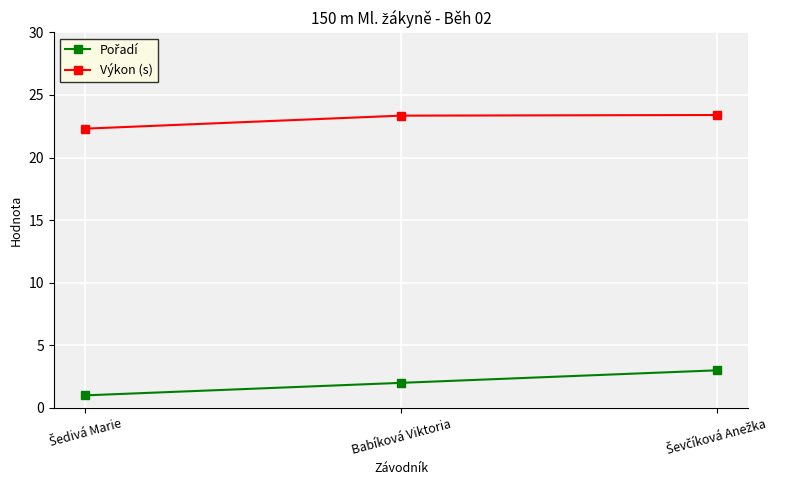

What is the approximate value of Výkon (s) at Babíková Viktoria?

23.4